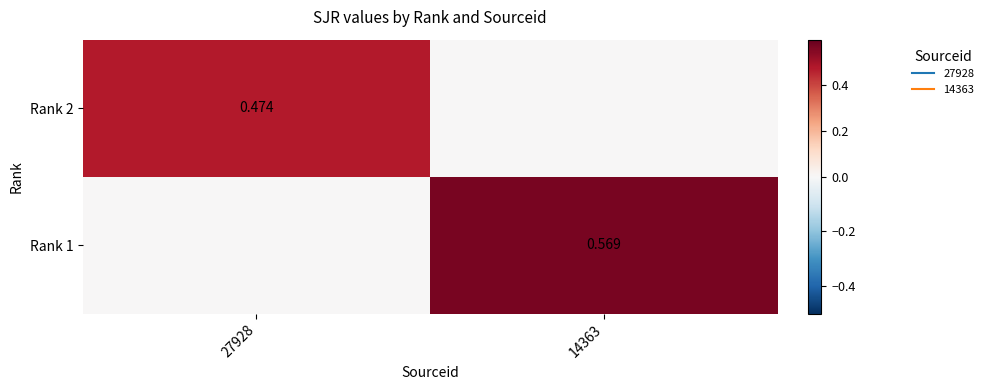

True or false: Rank 1 has a value of 0.0 at 27928.

True